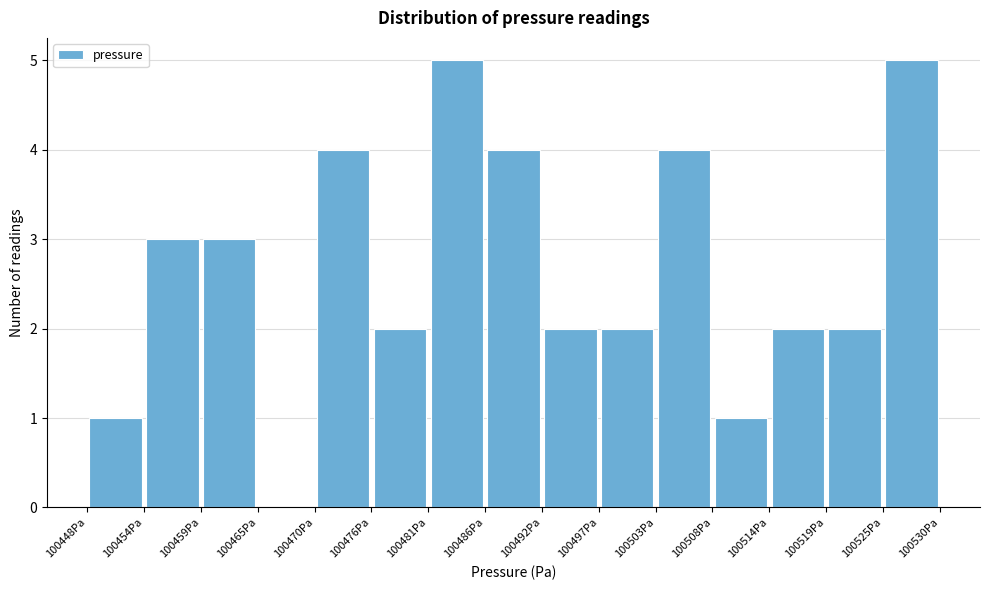

Reading left to right, transcribe this chart: for each bar, give the range it covers on the x-axis and its height. Neither the bar edges nor the heights are printed on the chart, so give them approximately, as read against the axes.

100448 to 100454: 1
100454 to 100459: 3
100459 to 100465: 3
100465 to 100470: 0
100470 to 100476: 4
100476 to 100481: 2
100481 to 100486: 5
100486 to 100492: 4
100492 to 100497: 2
100497 to 100503: 2
100503 to 100508: 4
100508 to 100514: 1
100514 to 100519: 2
100519 to 100525: 2
100525 to 100530: 5